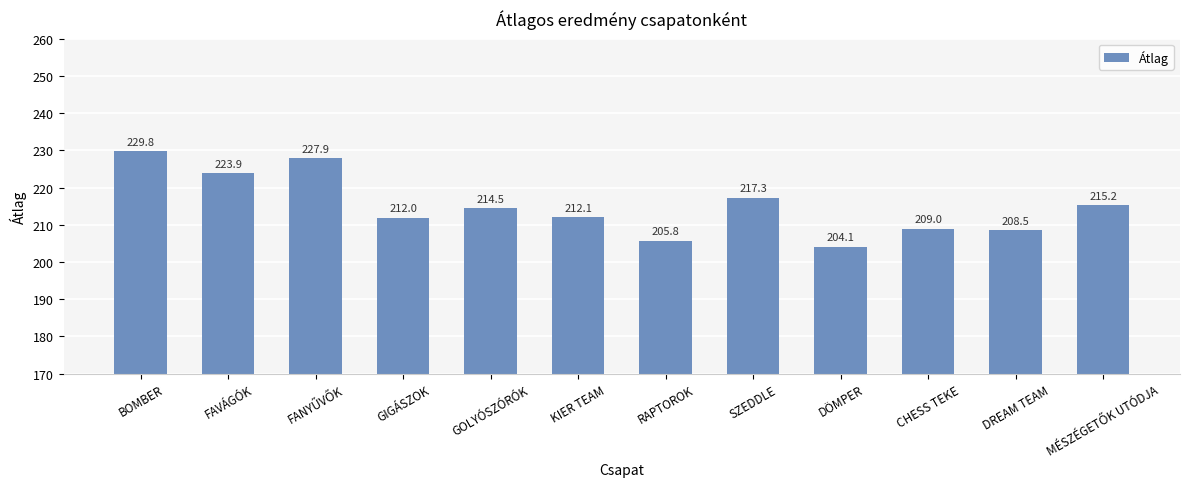

Reading left to right, what are all the values shown in this chart?

229.8	223.9	227.9	212.0	214.5	212.1	205.8	217.3	204.1	209.0	208.5	215.2